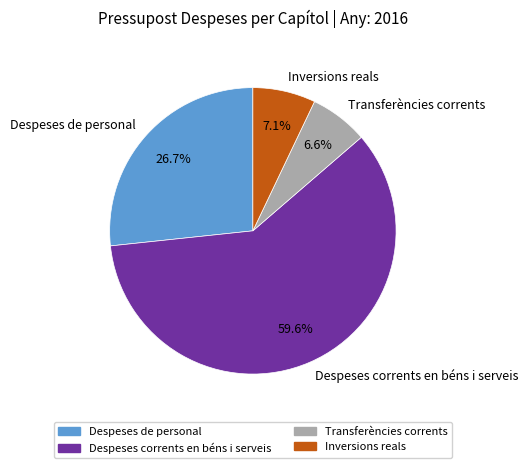

Which has a higher value, Despeses corrents en béns i serveis or Despeses de personal?

Despeses corrents en béns i serveis